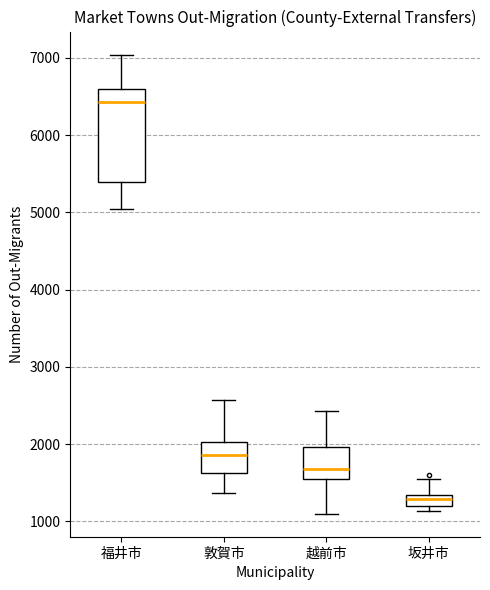

Where does the median line of the box for 越前市 sit on the y-axis? The values are not printed on the chart, so give them approximately, as read against the axis.

1700